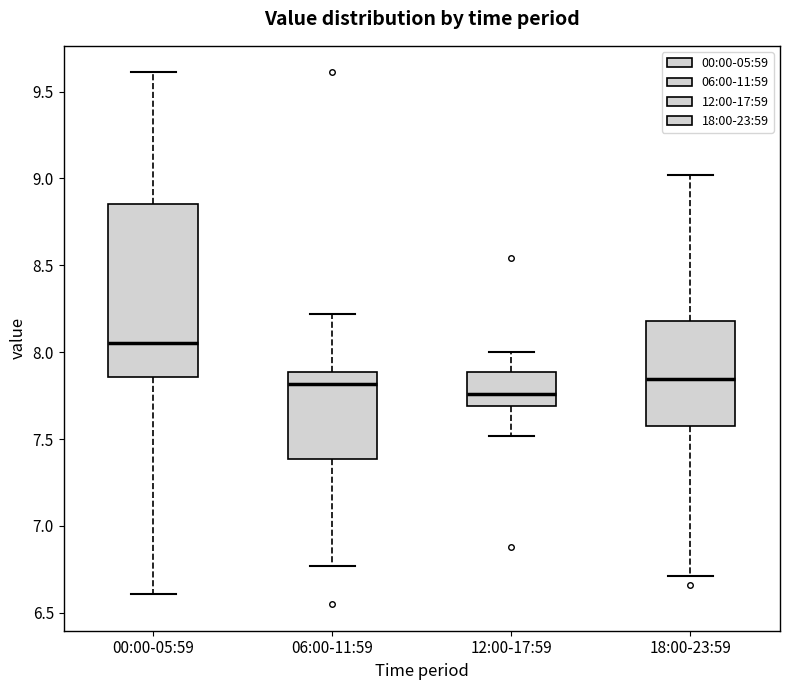

Comparing the boxes themselves (not the whiskers), which one is the tallest?

00:00-05:59